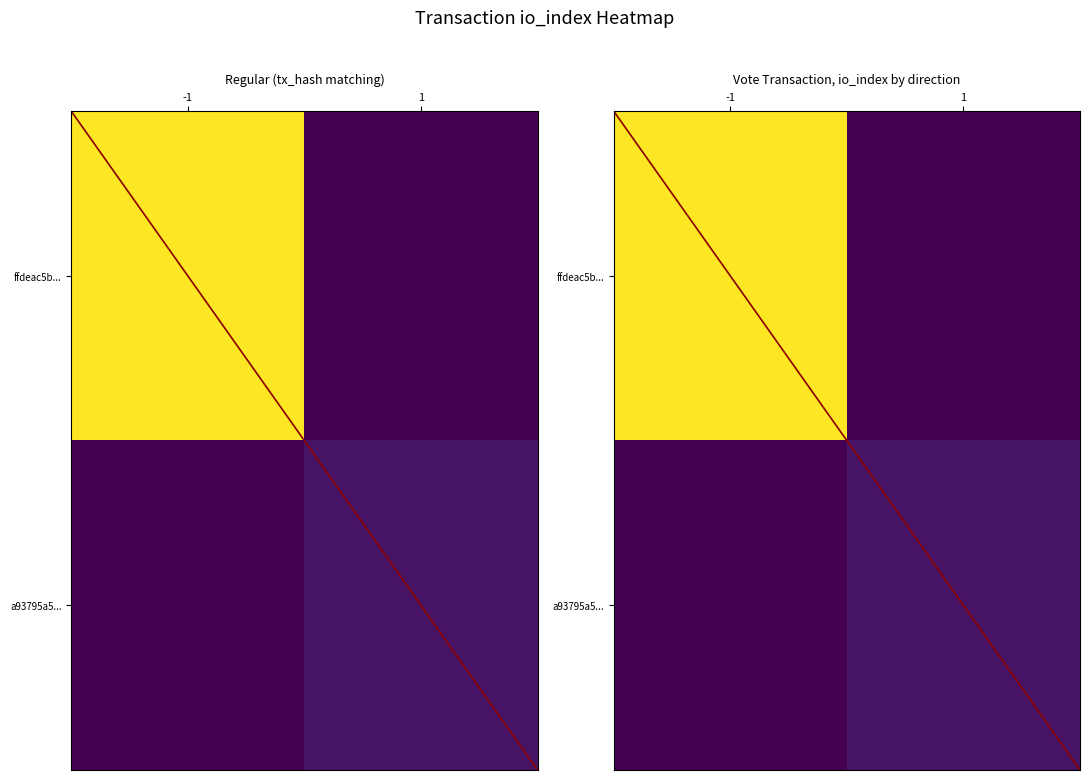

Which category has the lowest value across all series?

1